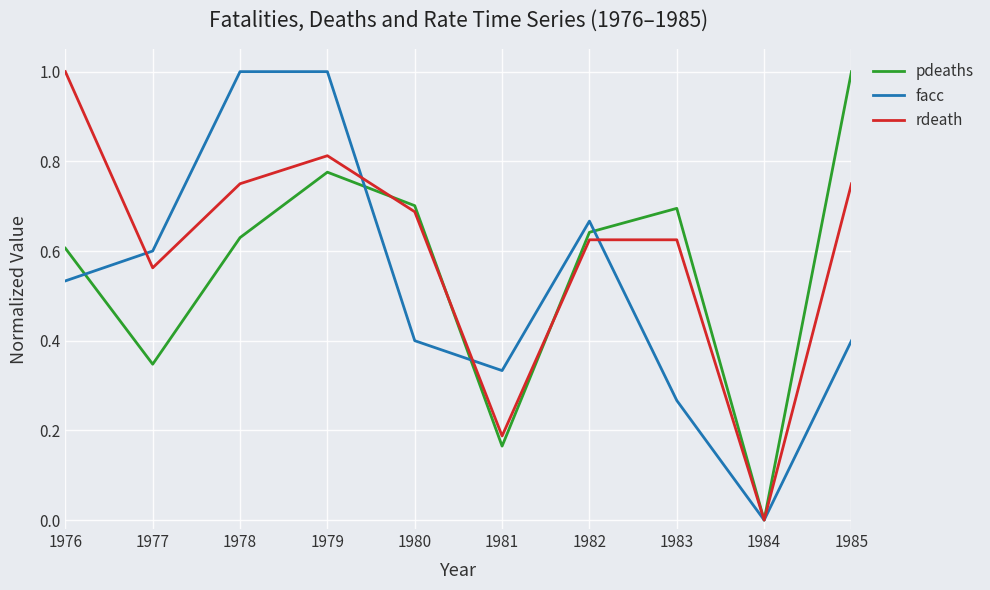

Which series ends up on top after the final intersection of pdeaths and rdeath?

pdeaths